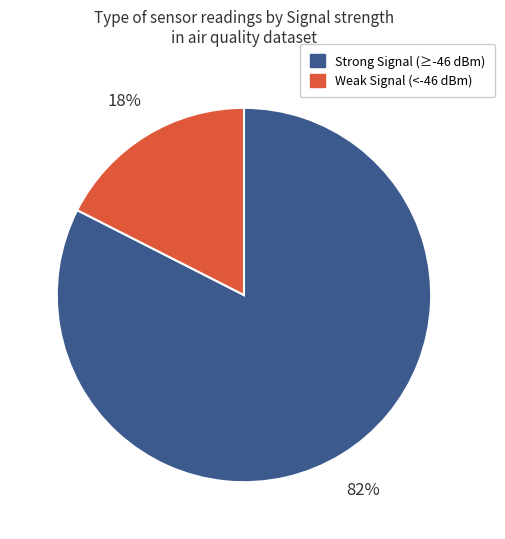

Does any single category account for the majority?

Yes